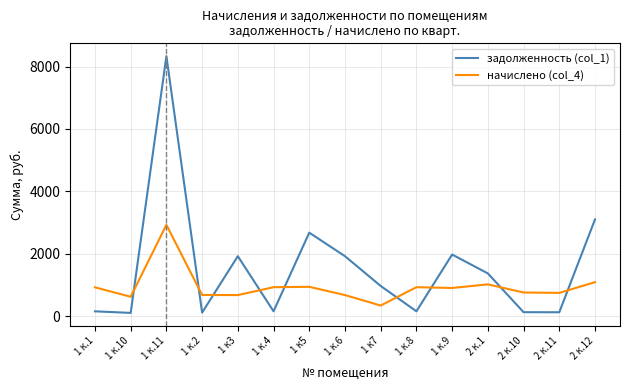

Is the value of начислено (col_4) at 1 к.4 greater than the value of задолженность (col_1) at 1 к.4?

Yes